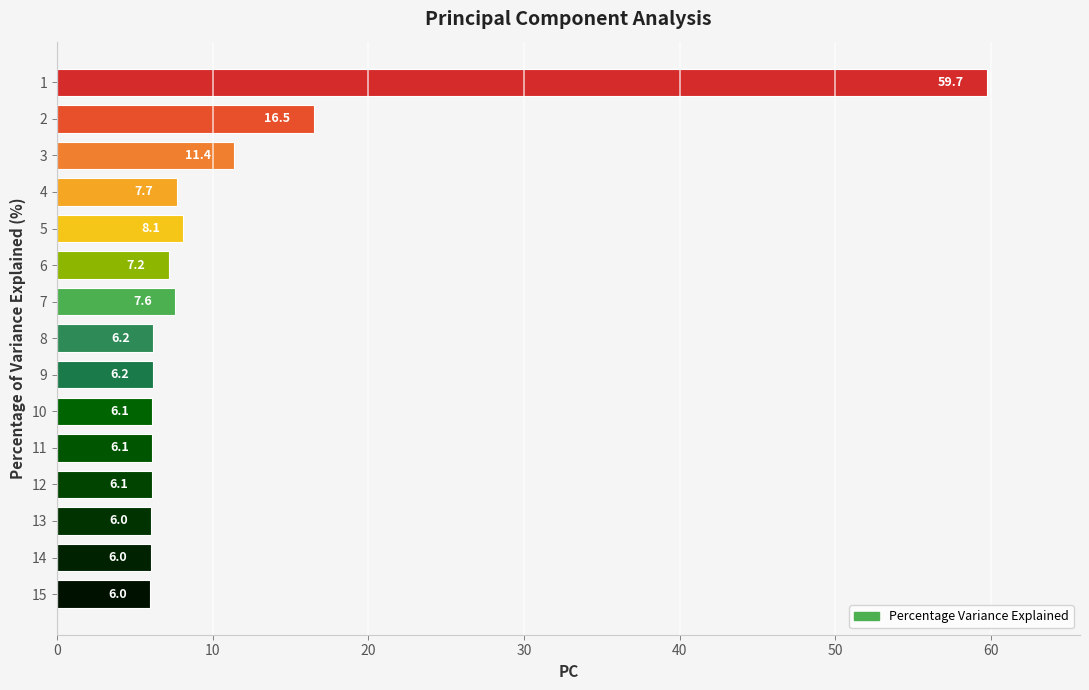

What is the value of the 12th bar from the top?

6.1